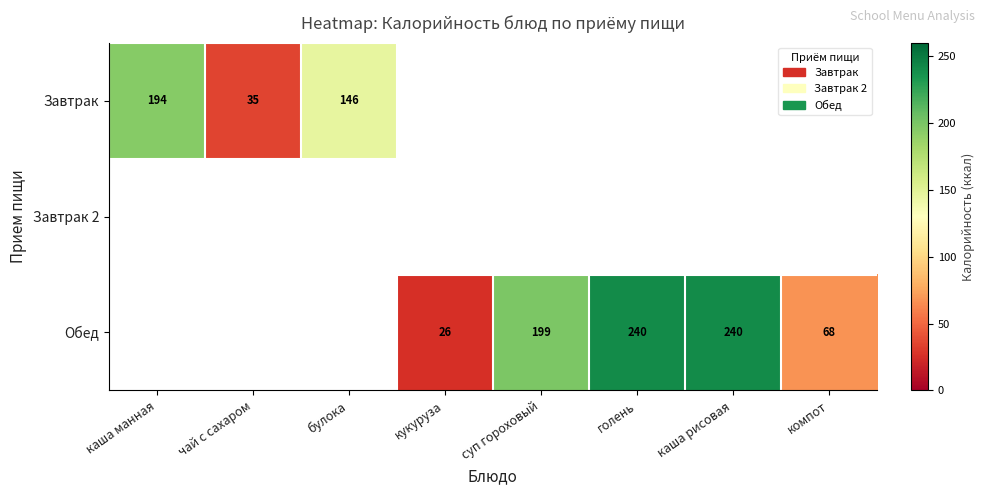

Count the number of data series in this chart.

3